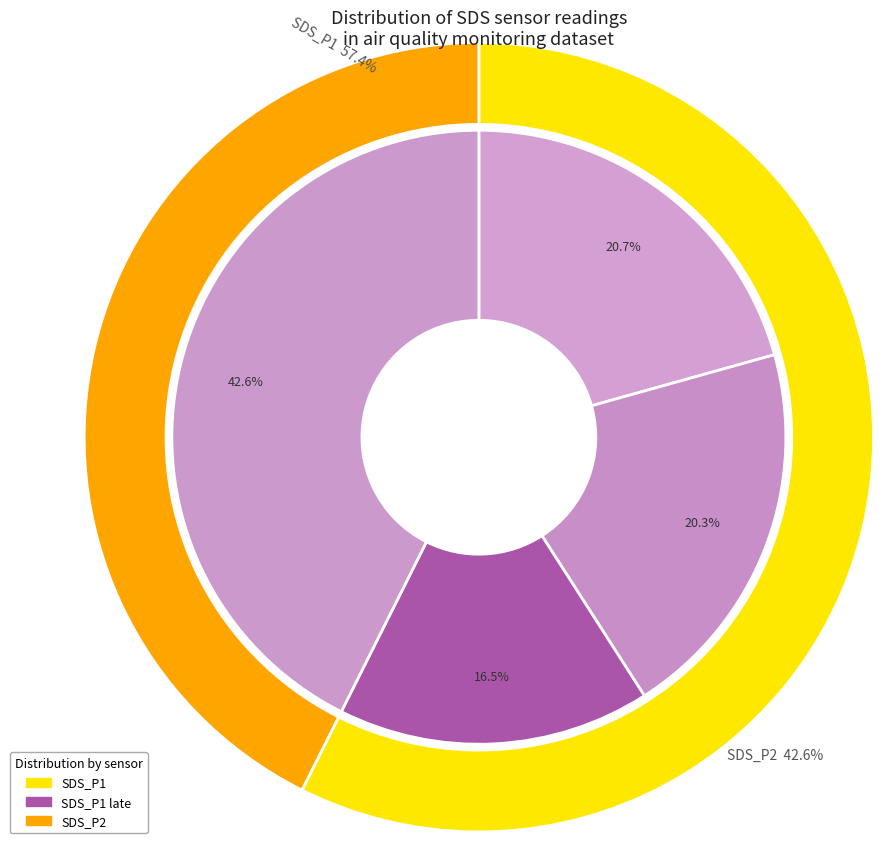

Rank the series at 13 from lowest to highest value.

SDS_P2, SDS_P1